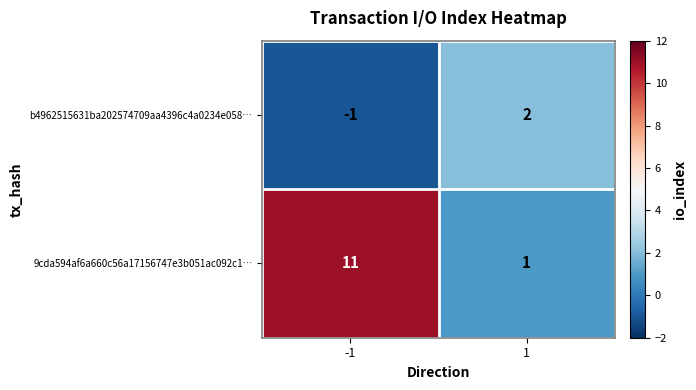

Between -1 and 1, which series saw the biggest shift?

9cda594af6a660c56a17156747e3b051ac092c1…